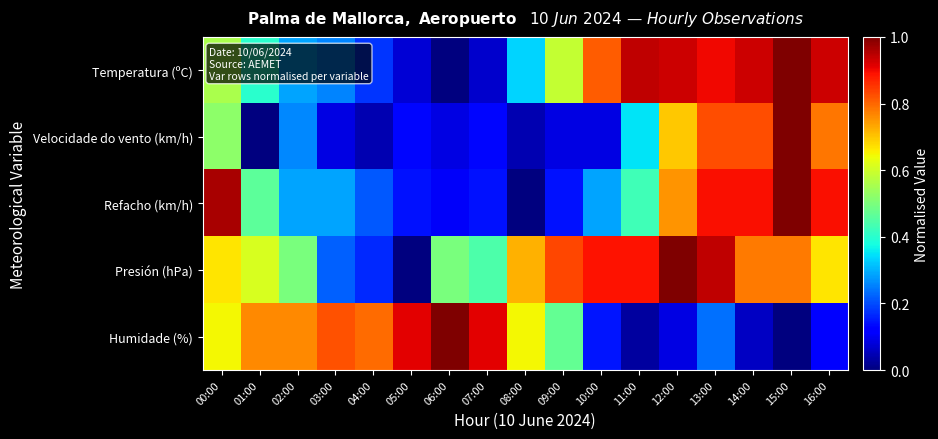

Which series has the widest spread of values?

Temperatura (ºC)